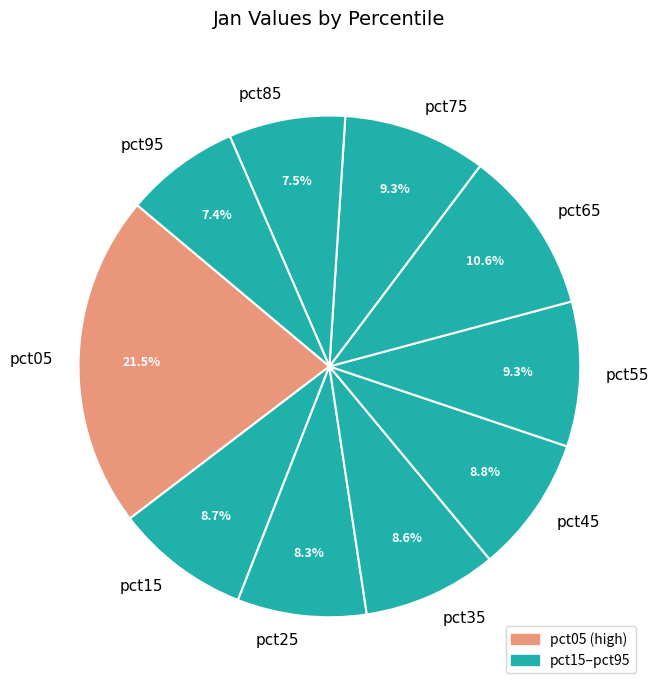

True or false: pct35 accounts for 9% of the total.

True